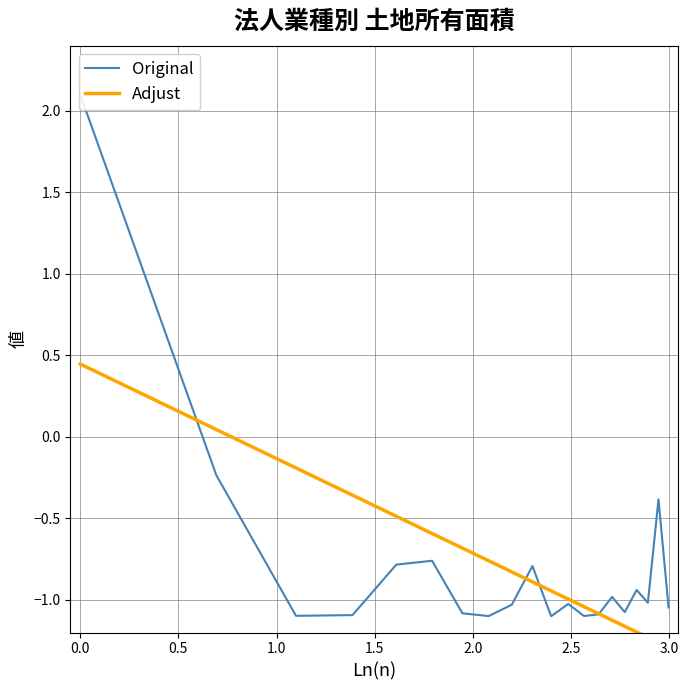

What is the difference between the maximum and second lowest values in the Original series?

3.2